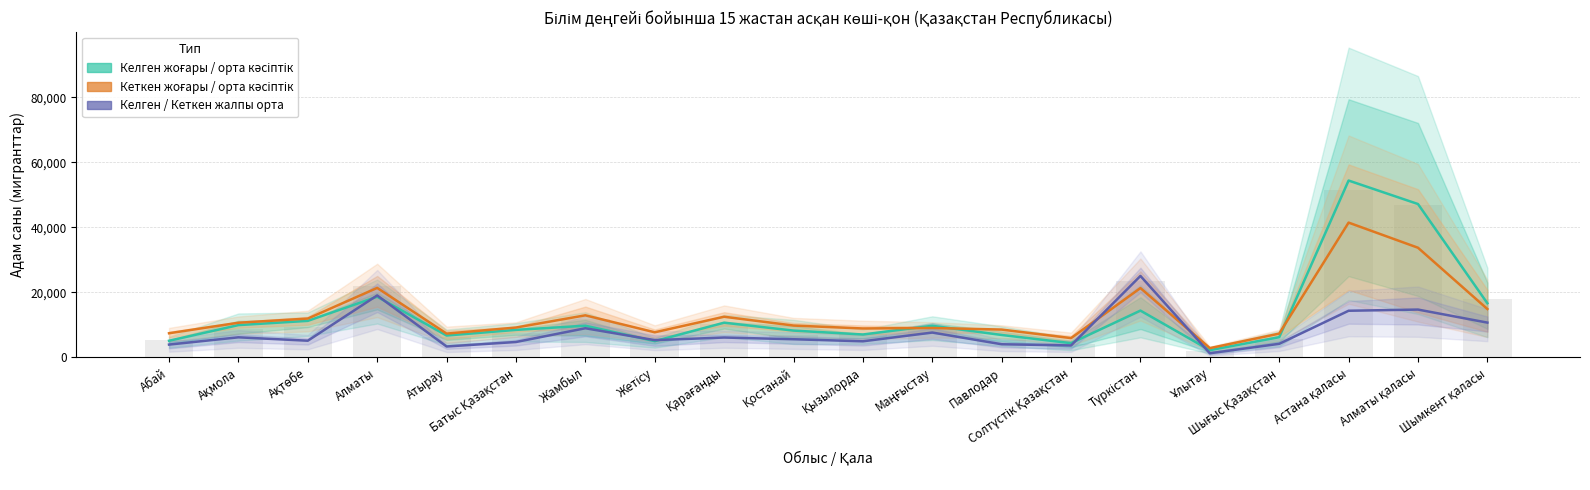

What is the difference between the maximum and minimum values in the Келген жоғары / орта кәсіптік series?

52154.5